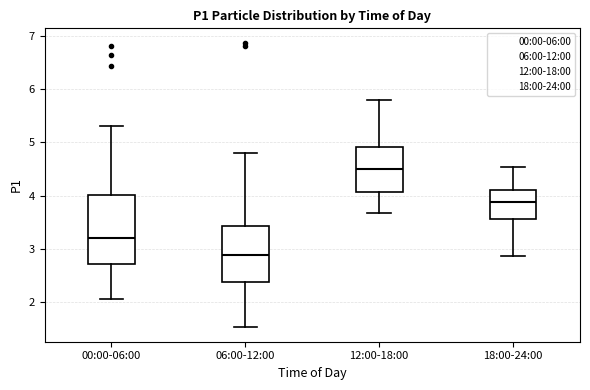

Reading left to right, read every box against the y-axis: the position of its median line, the range the box covers, and the ends of its whiskers. The values are not printed on the chart, so give them approximately, as read against the axis.

00:00-06:00: median 3.2, box 2.7 to 4.0, whiskers 2.1 to 5.3
06:00-12:00: median 2.9, box 2.4 to 3.4, whiskers 1.5 to 4.8
12:00-18:00: median 4.5, box 4.1 to 4.9, whiskers 3.7 to 5.8
18:00-24:00: median 3.9, box 3.6 to 4.1, whiskers 2.9 to 4.5